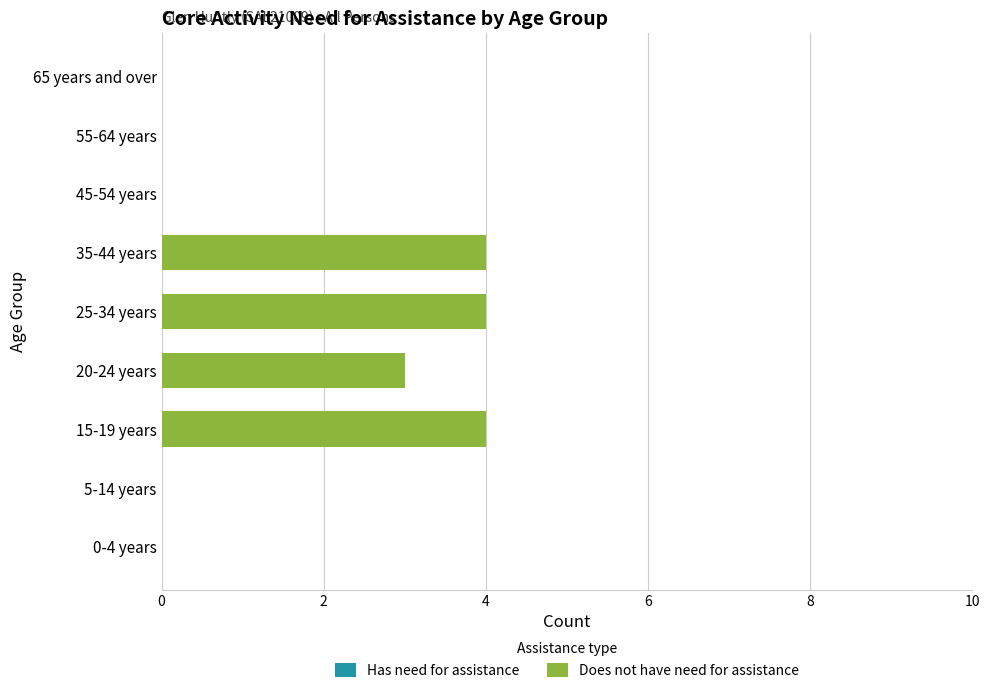

Is it true that the value at 20-24 years is 5?

False